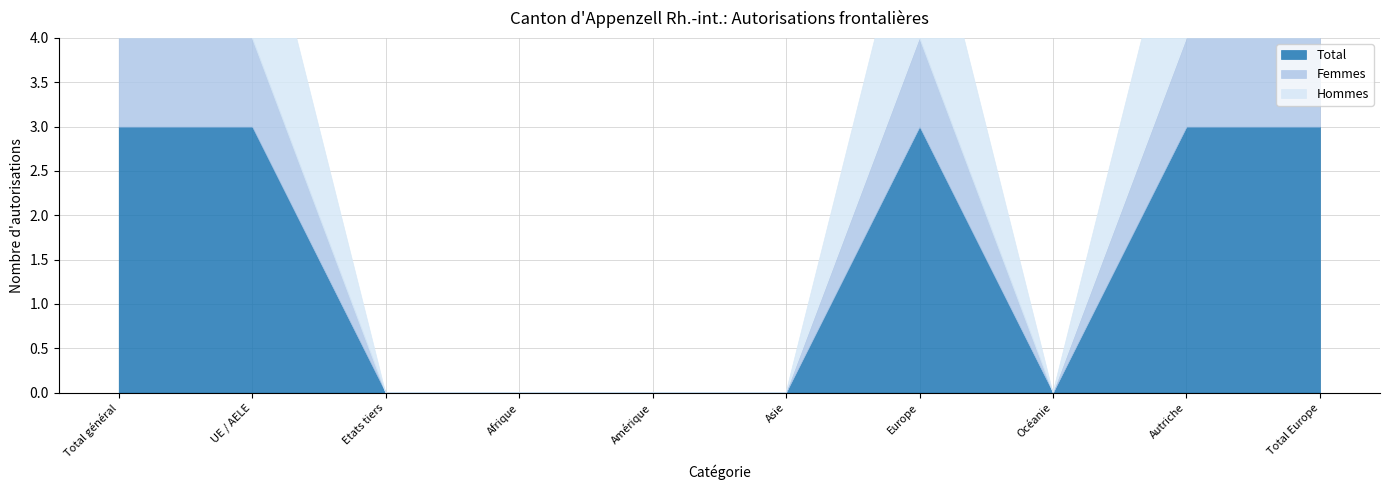

What is the approximate value of Femmes at Europe?

1